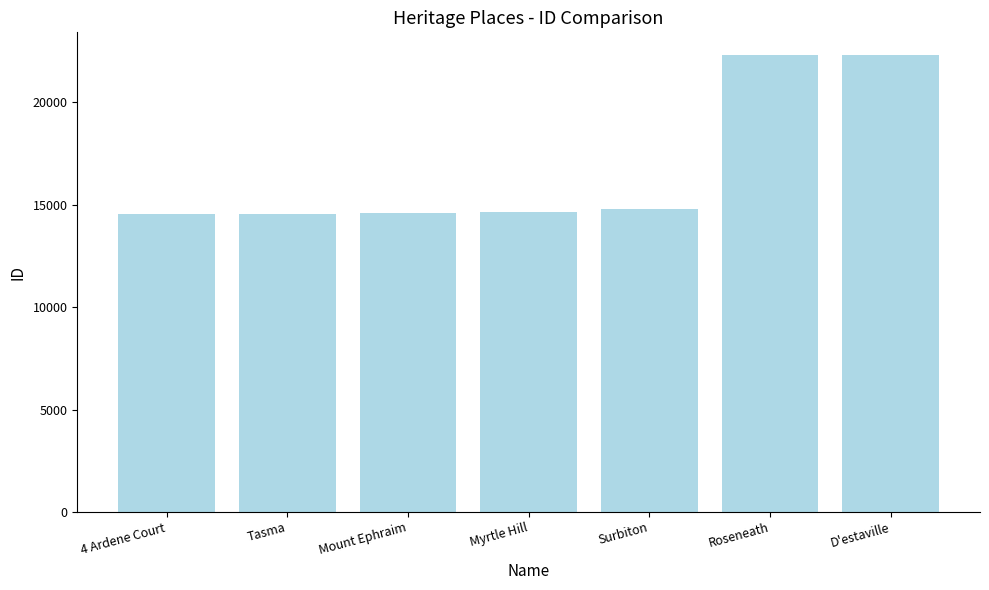

Read the value at Myrtle Hill.

14669